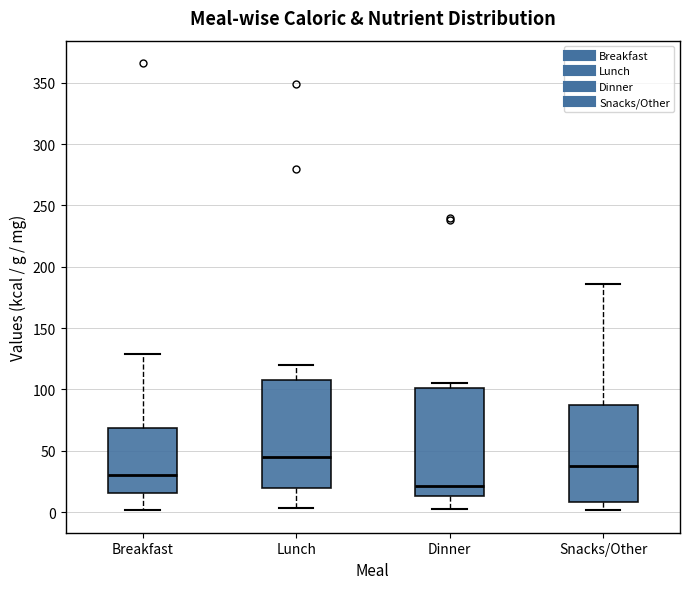

Where is the upper edge of the box for Snacks/Other on the y-axis? The values are not printed on the chart, so give them approximately, as read against the axis.

90